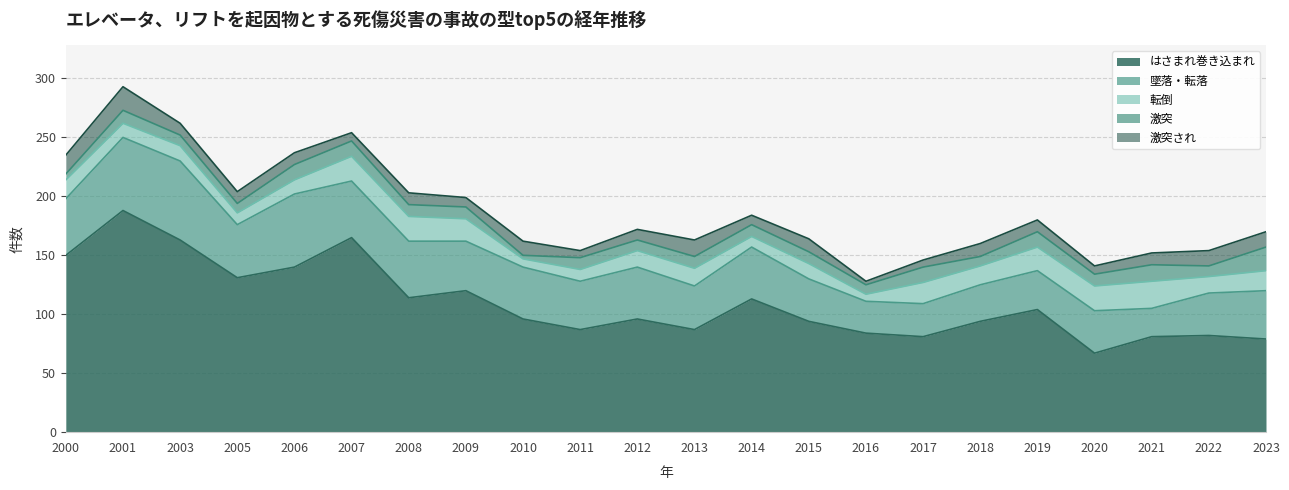

At which label does 墜落・転落 reach its peak?

2003